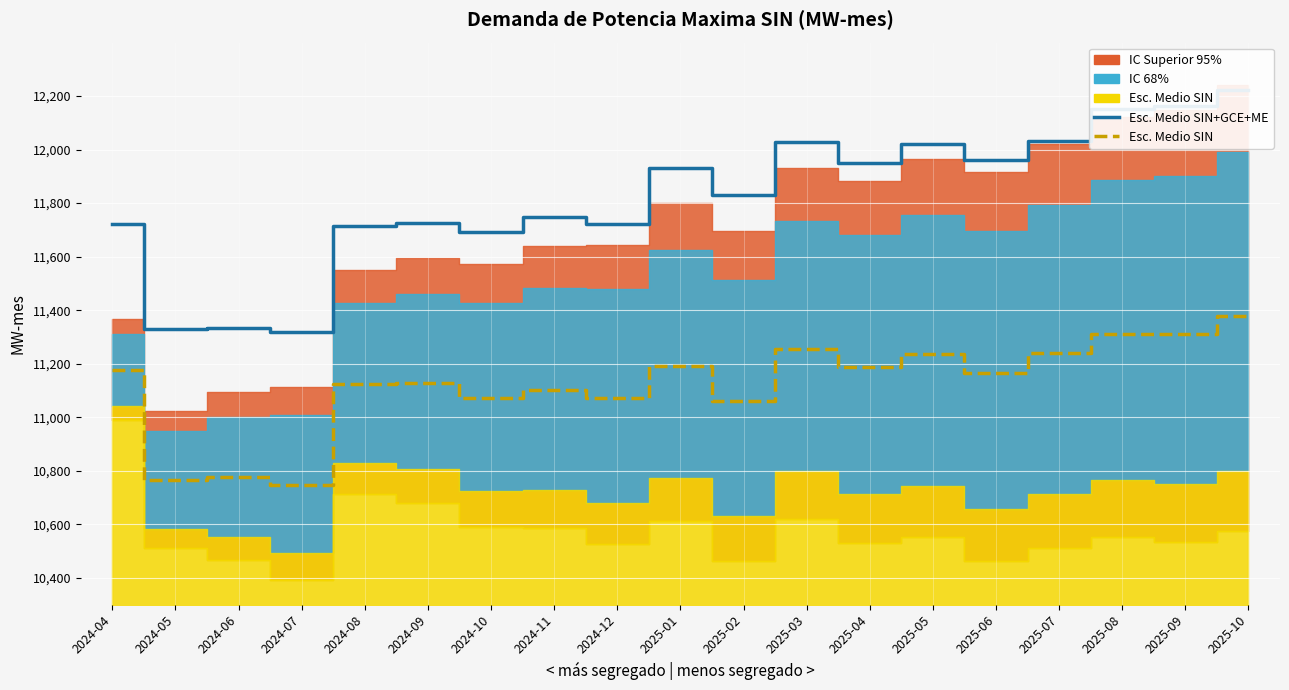

What is the smallest value displayed?

10747.7